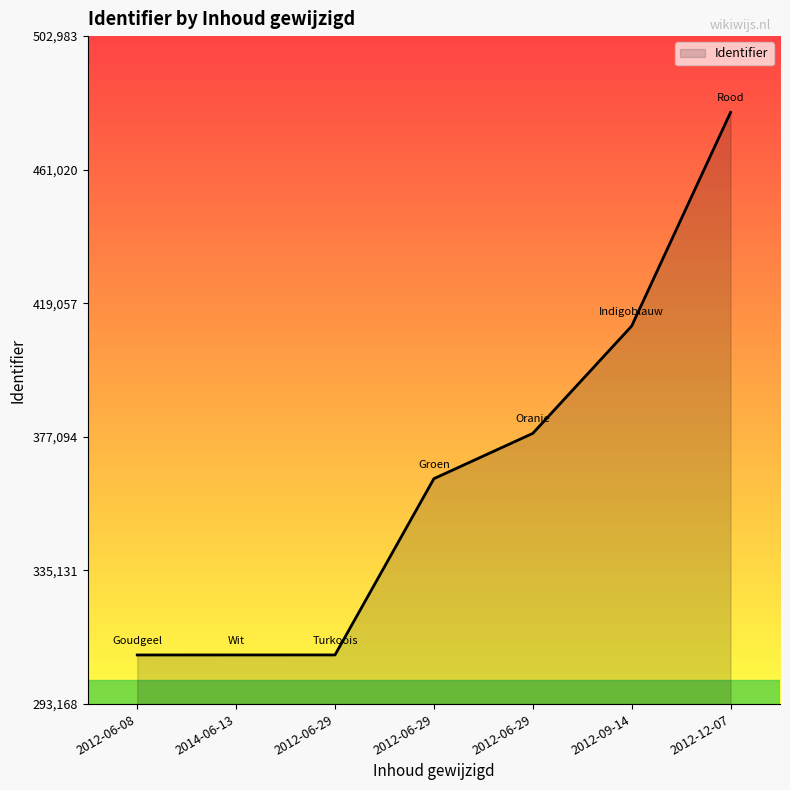

List the labels in order of value, smallest first.

2012-06-08, 2014-06-13, 2012-06-29, 2012-06-29, 2012-06-29, 2012-09-14, 2012-12-07